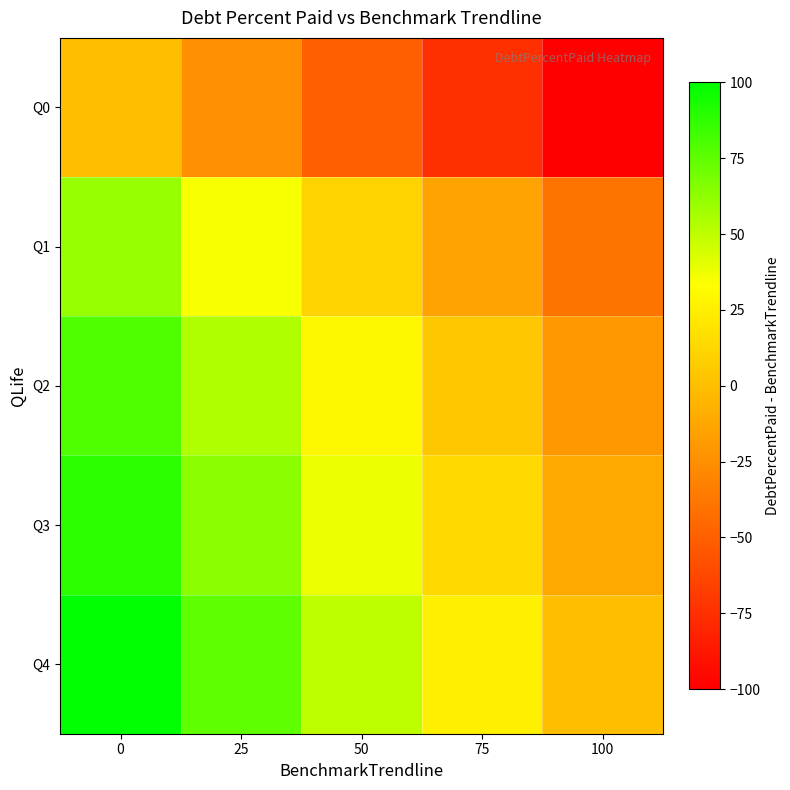

Which has a higher value, 75 or 25?

25